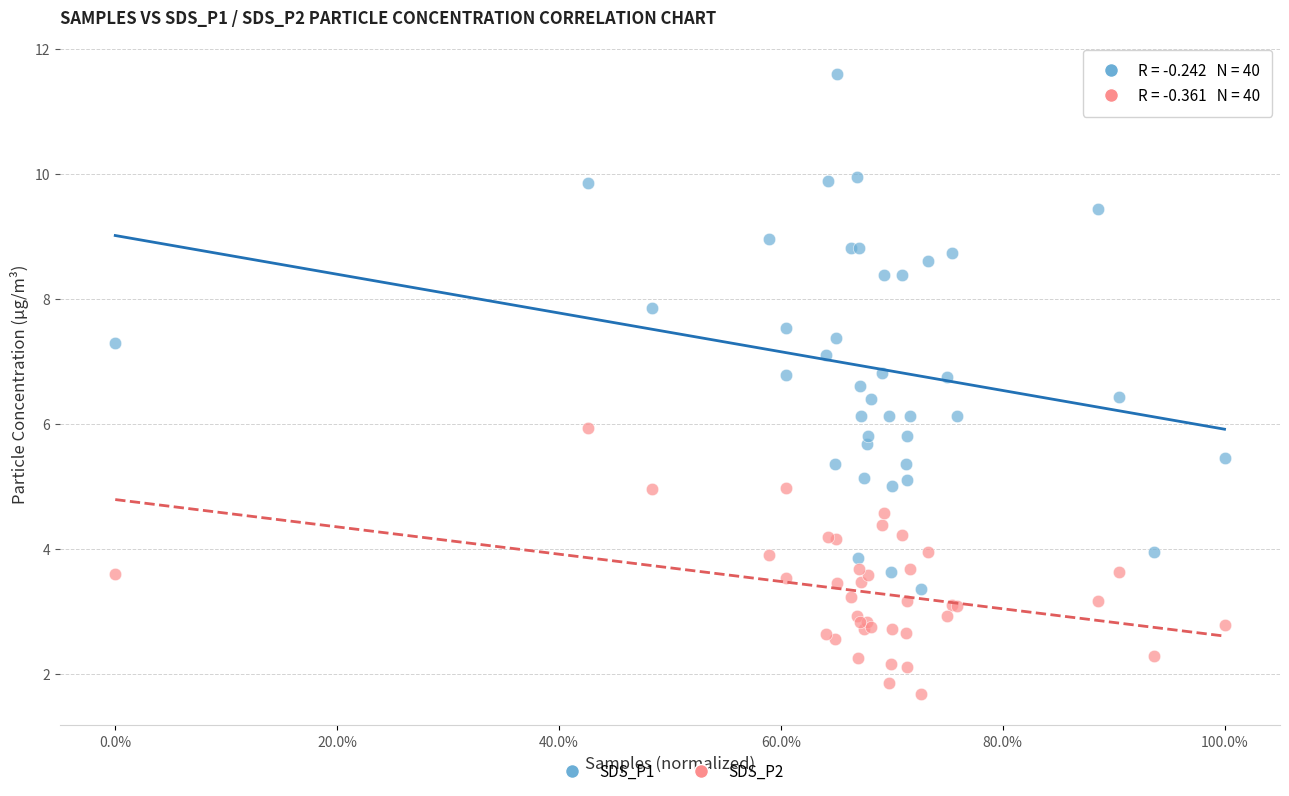

Which series has the largest Y range (max minus min)?

SDS_P1